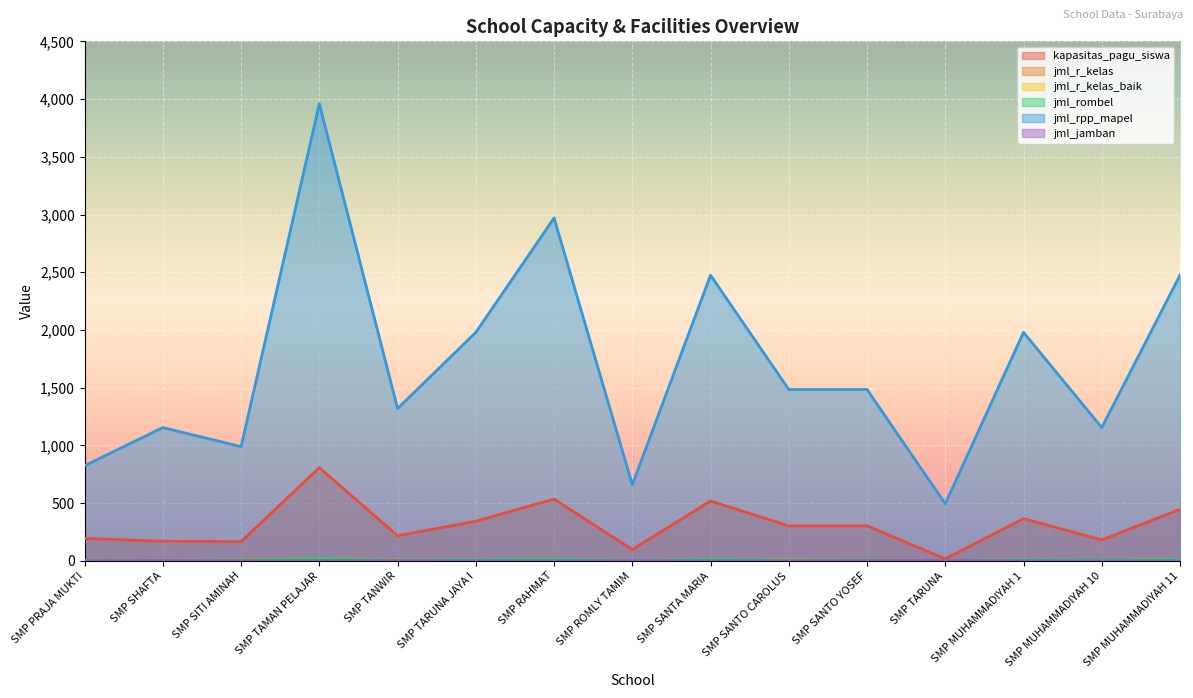

Is it true that jml_rpp_mapel equals 660 at SMP ROMLY TAMIM?

True